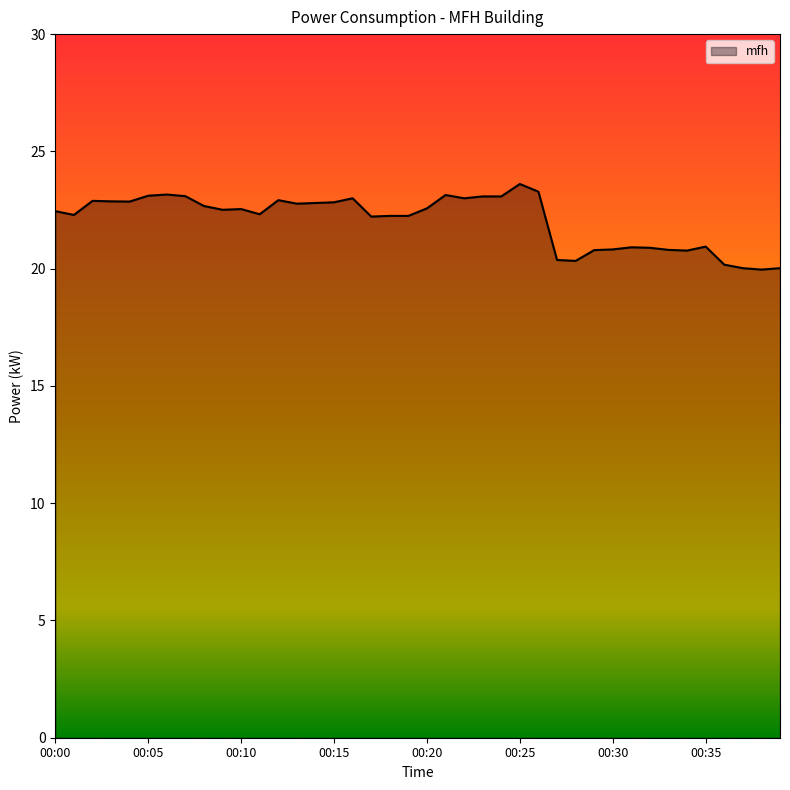

What is the maximum value shown in the chart?

23.6